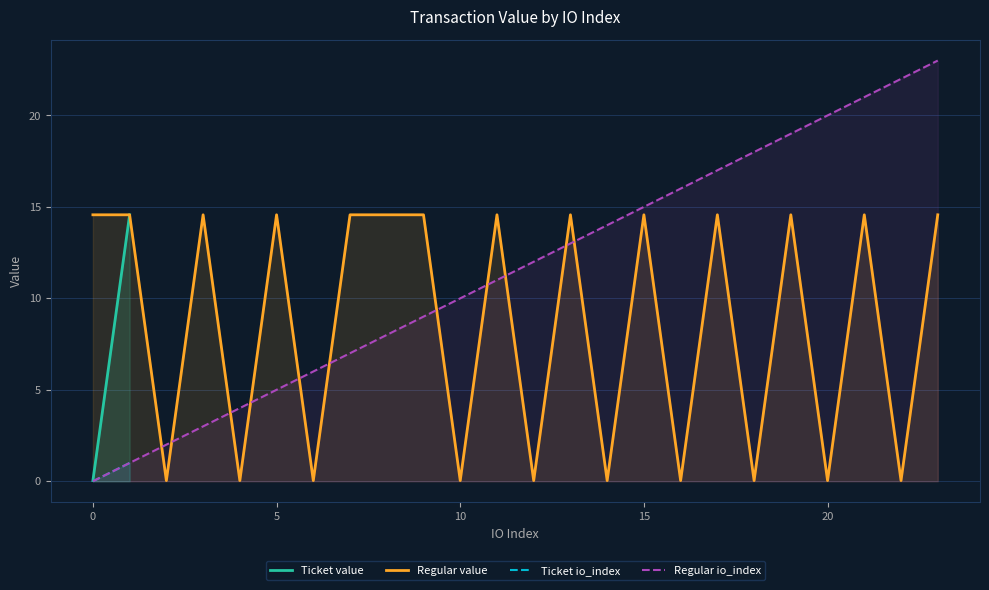

Which series ends up on top after the final intersection of Regular io_index and Regular value?

Regular io_index